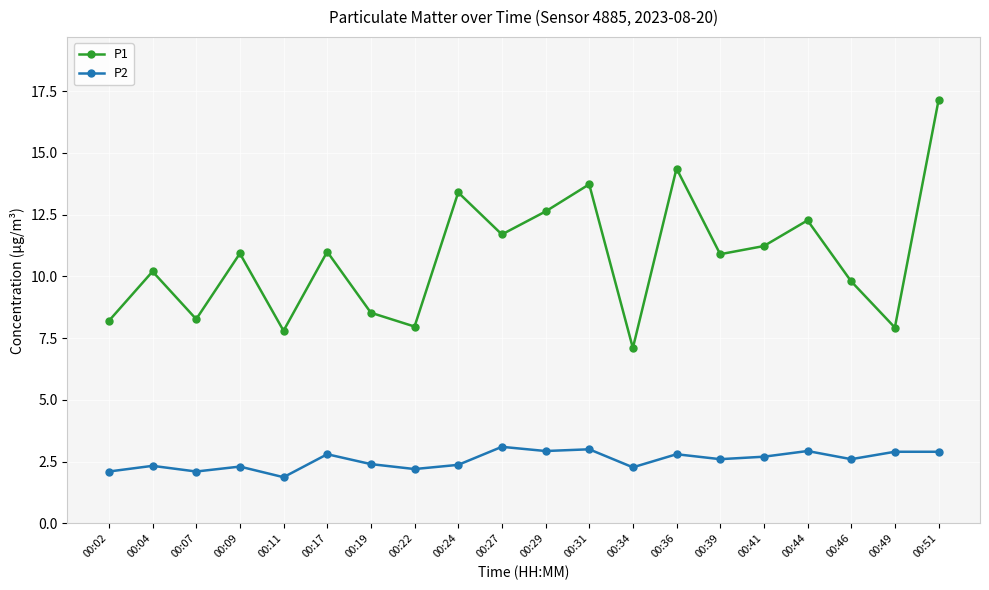

Rank the series by their average value, from highest to lowest.

P1, P2